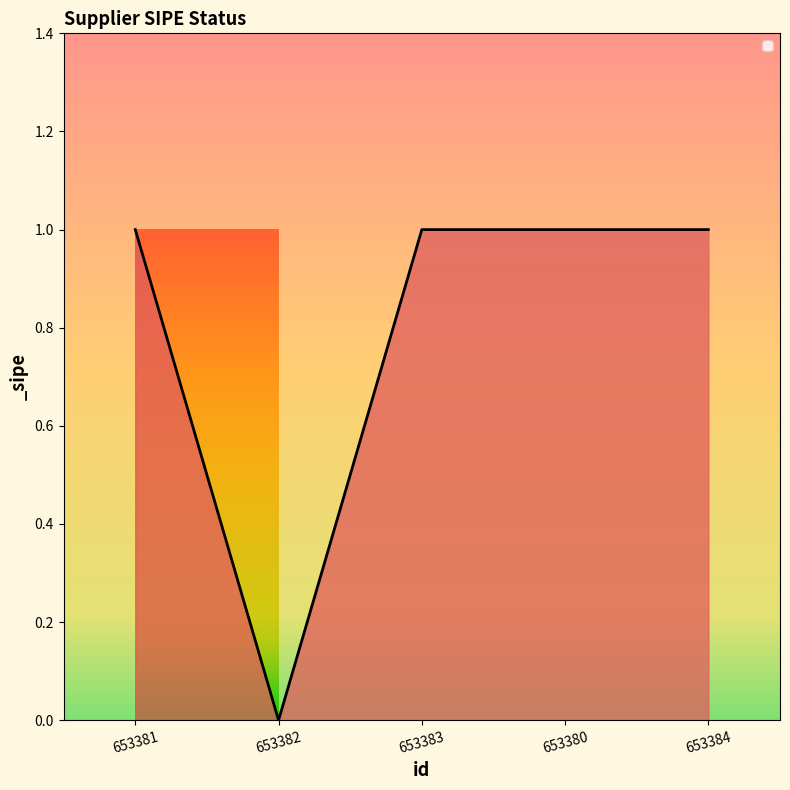

Count the number of data series in this chart.

1